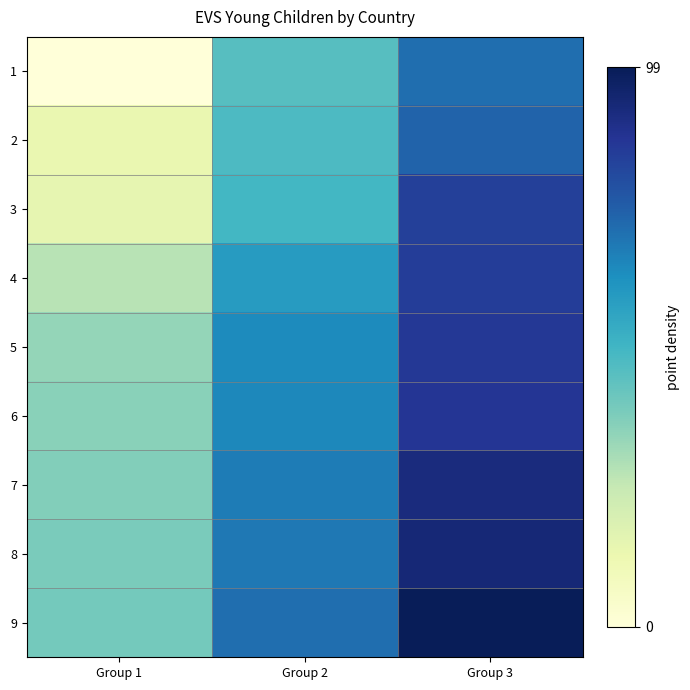

Reading left to right, transcribe all the data shown in this chart.

1: Group 1=0.0	Group 2=44.9	Group 3=70.3
2: Group 1=13.3	Group 2=47.2	Group 3=72.7
3: Group 1=14.4	Group 2=48.9	Group 3=83.0
4: Group 1=27.1	Group 2=58.2	Group 3=83.6
5: Group 1=33.6	Group 2=63.4	Group 3=85.4
6: Group 1=35.3	Group 2=63.8	Group 3=86.1
7: Group 1=36.7	Group 2=66.7	Group 3=91.1
8: Group 1=38.0	Group 2=67.9	Group 3=92.6
9: Group 1=39.3	Group 2=70.0	Group 3=99.0